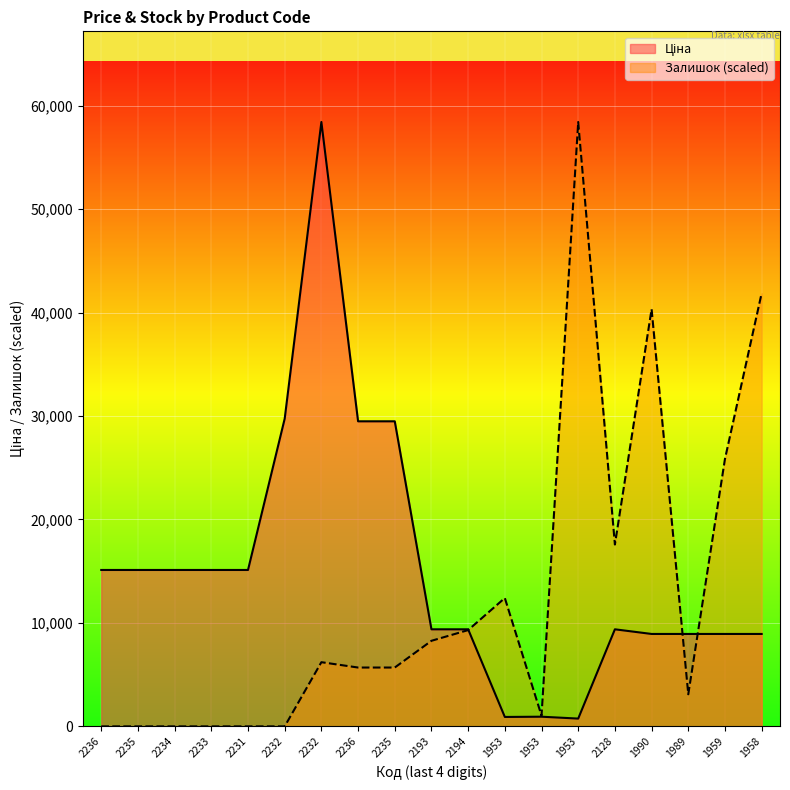

After their last crossing, which series has the higher values: Залишок or Ціна?

Залишок